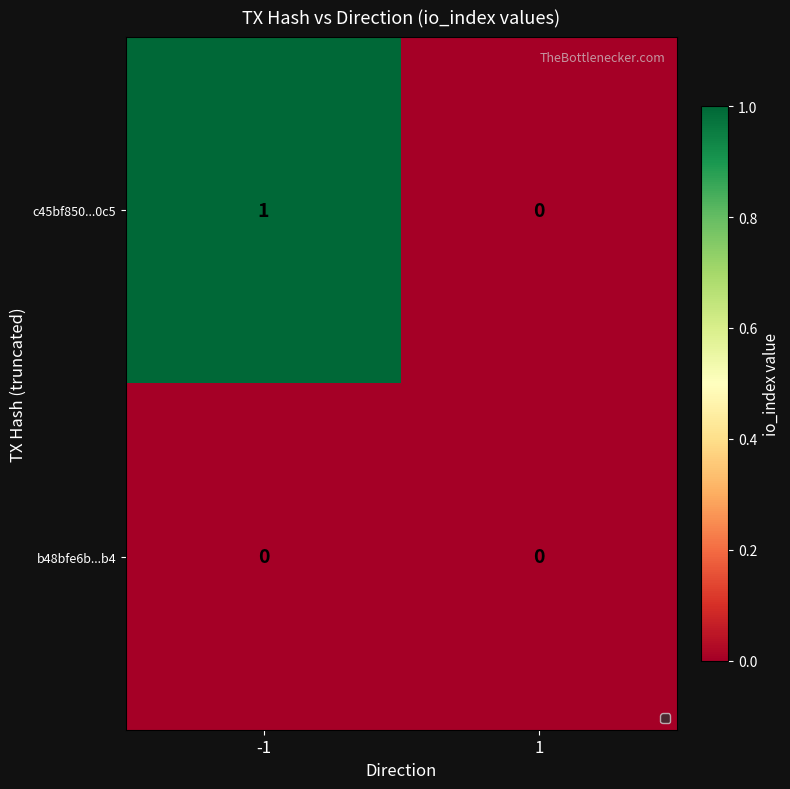

At which category does the chart reach its peak across all series?

-1